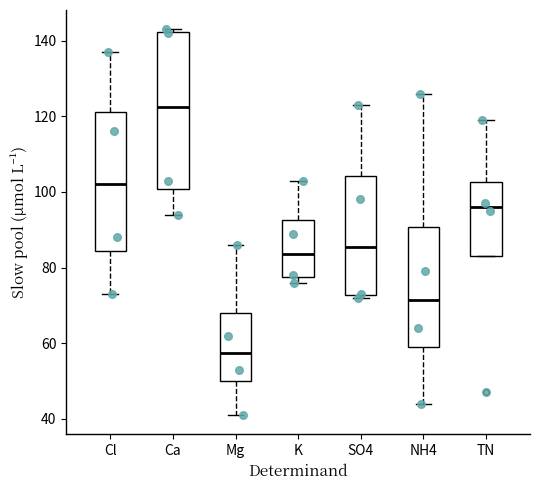

Where does the upper whisker of the box for Mg end on the y-axis? The values are not printed on the chart, so give them approximately, as read against the axis.

86